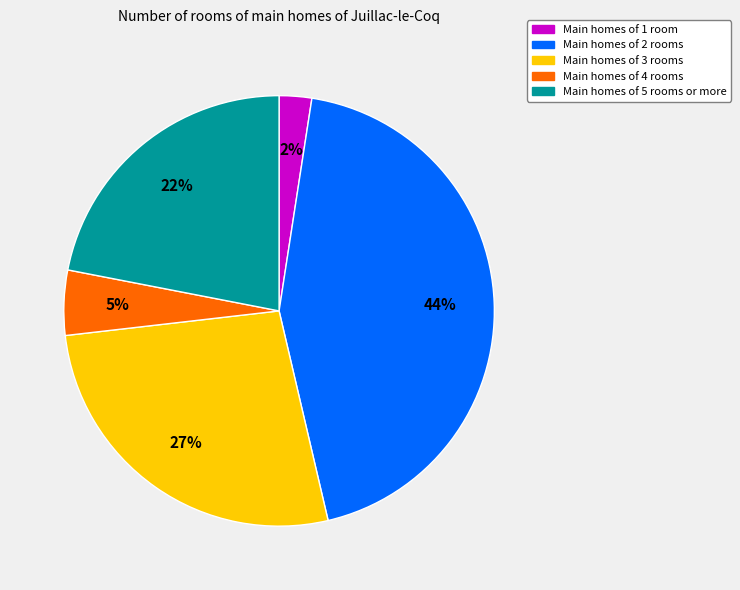

To the nearest percent, what is the average slice percentage?

20%